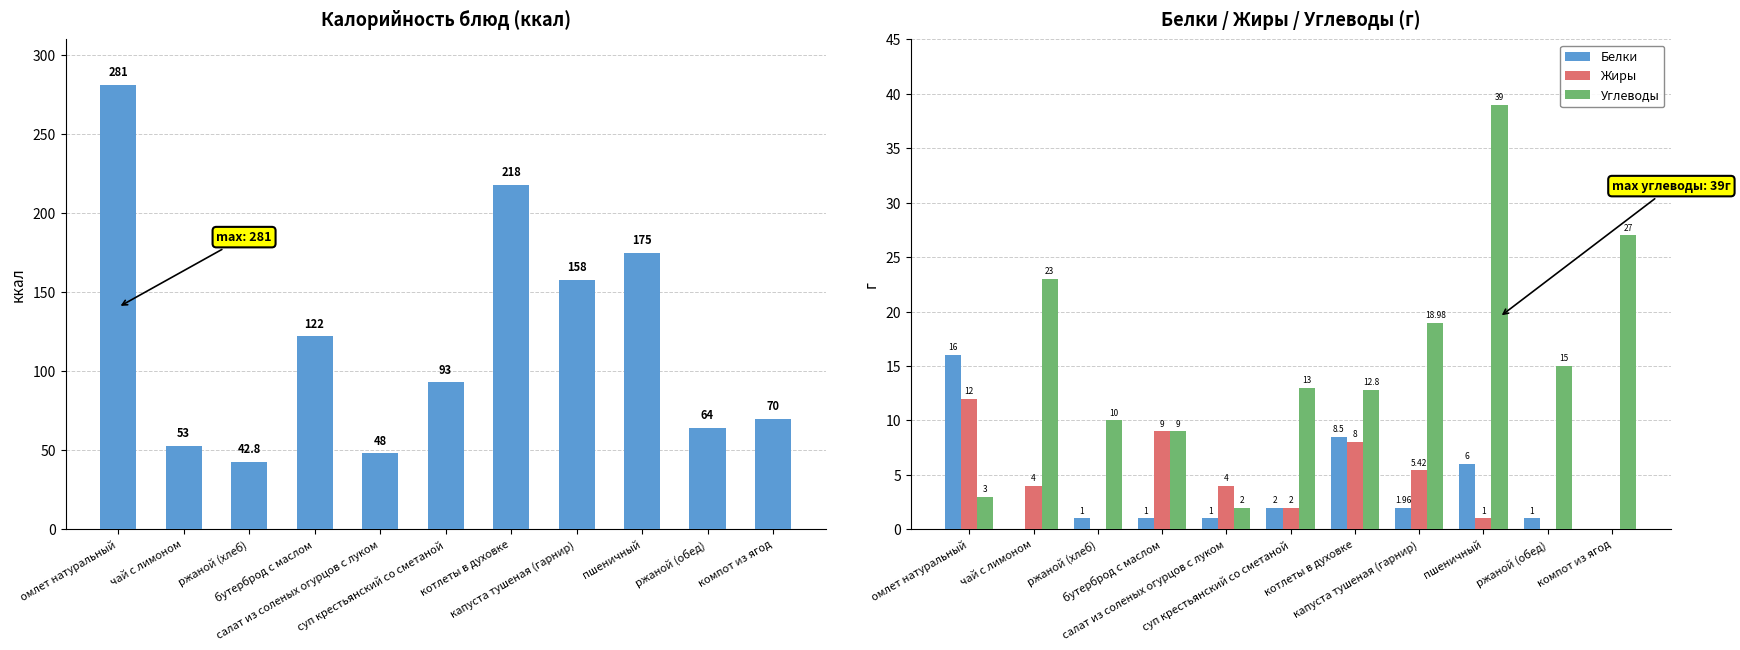

Reading right to left, extract all data points from this chart.

Калорийность: компот из ягод=70.0	ржаной (обед)=64.0	пшеничный=175.0	капуста тушеная (гарнир)=158.0	котлеты в духовке=218.0	суп крестьянский со сметаной=93.0	салат из соленых огурцов с луком=48.0	бутерброд с маслом=122.0	ржаной (хлеб)=42.8	чай с лимоном=53.0	омлет натуральный=281.0
Белки: компот из ягод=0.0	ржаной (обед)=1.0	пшеничный=6.0	капуста тушеная (гарнир)=2.0	котлеты в духовке=8.5	суп крестьянский со сметаной=2.0	салат из соленых огурцов с луком=1.0	бутерброд с маслом=1.0	ржаной (хлеб)=1.0	чай с лимоном=0.0	омлет натуральный=16.0
Жиры: компот из ягод=0.0	ржаной (обед)=0.0	пшеничный=1.0	капуста тушеная (гарнир)=5.4	котлеты в духовке=8.0	суп крестьянский со сметаной=2.0	салат из соленых огурцов с луком=4.0	бутерброд с маслом=9.0	ржаной (хлеб)=0.0	чай с лимоном=4.0	омлет натуральный=12.0
Углеводы: компот из ягод=27.0	ржаной (обед)=15.0	пшеничный=39.0	капуста тушеная (гарнир)=19.0	котлеты в духовке=12.8	суп крестьянский со сметаной=13.0	салат из соленых огурцов с луком=2.0	бутерброд с маслом=9.0	ржаной (хлеб)=10.0	чай с лимоном=23.0	омлет натуральный=3.0